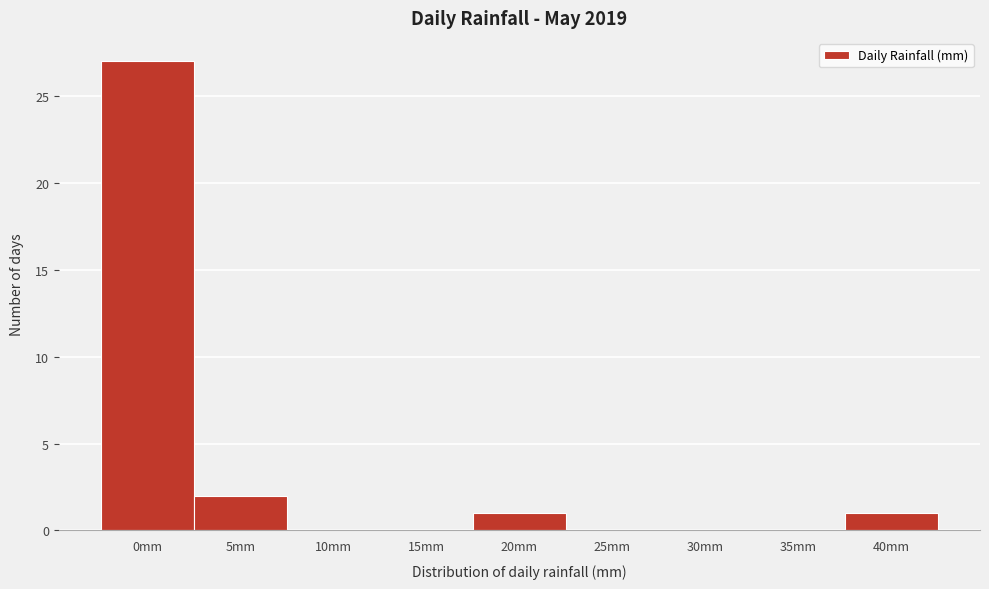

Reading left to right, extract all data points from this chart.

0mm=27	5mm=2	10mm=0	15mm=0	20mm=1	25mm=0	30mm=0	35mm=0	40mm=1